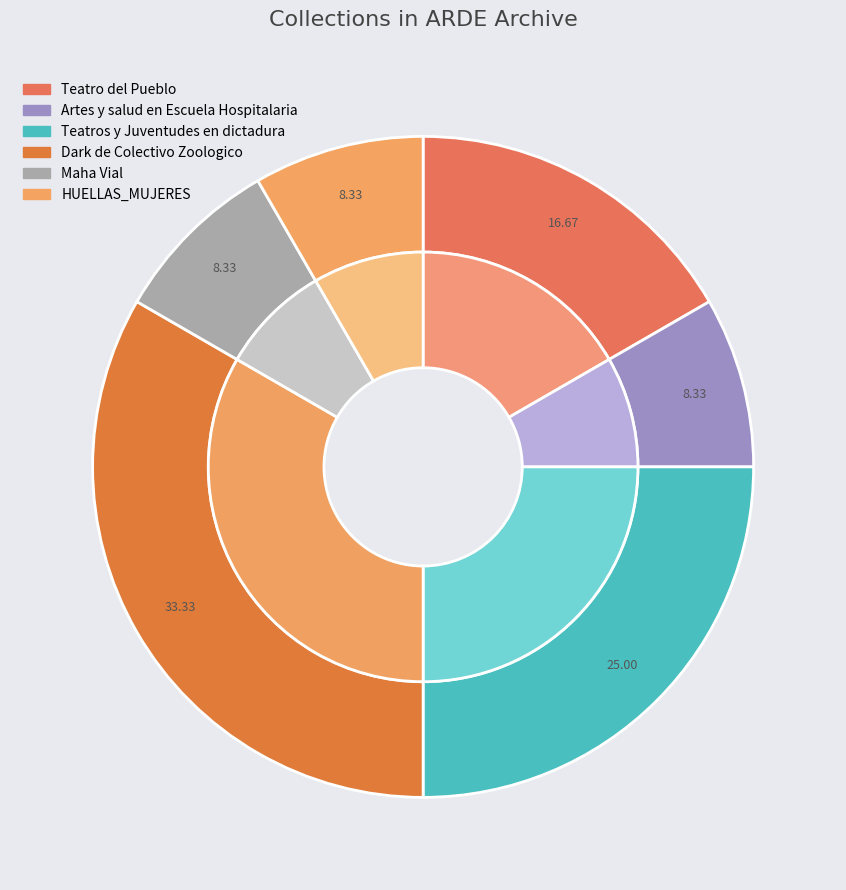

How many segments does this pie chart have?

6